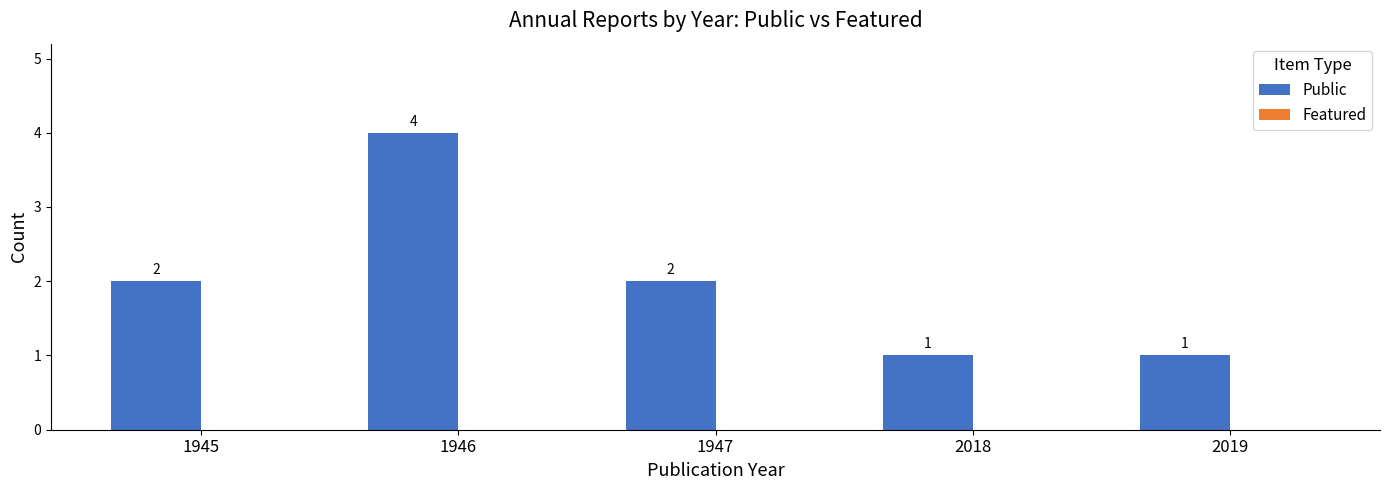

Is it true that the value at 1945 is 2?

True